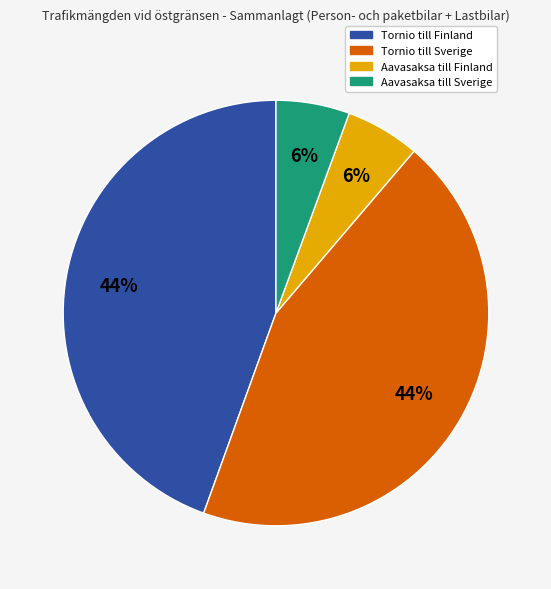

Between Aavasaksa till Finland and Tornio till Finland, which is larger?

Tornio till Finland